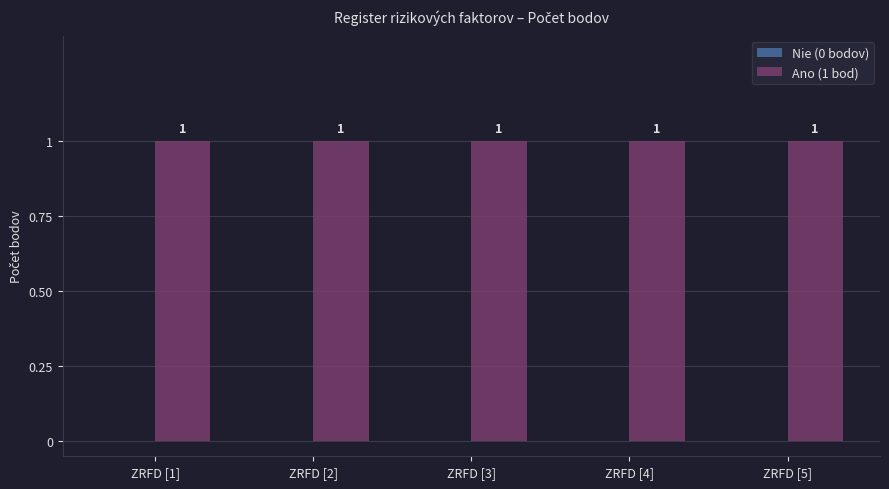

How many bars are there in total?

10